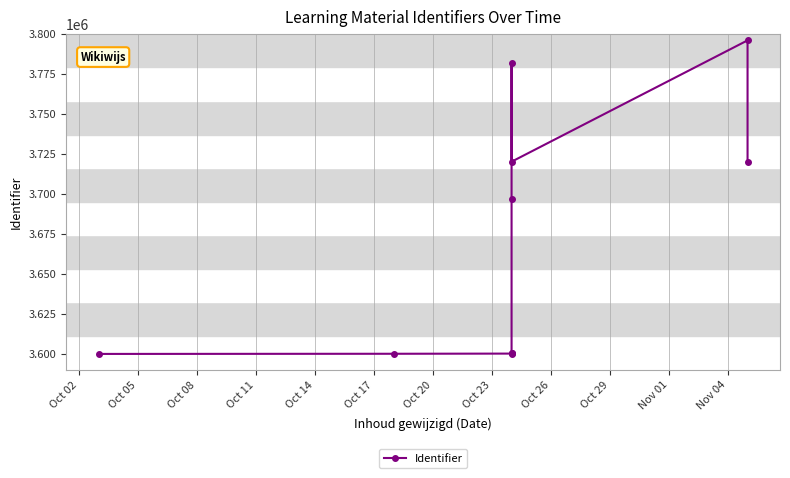

What is the value of the 4th point from the left?

3600104